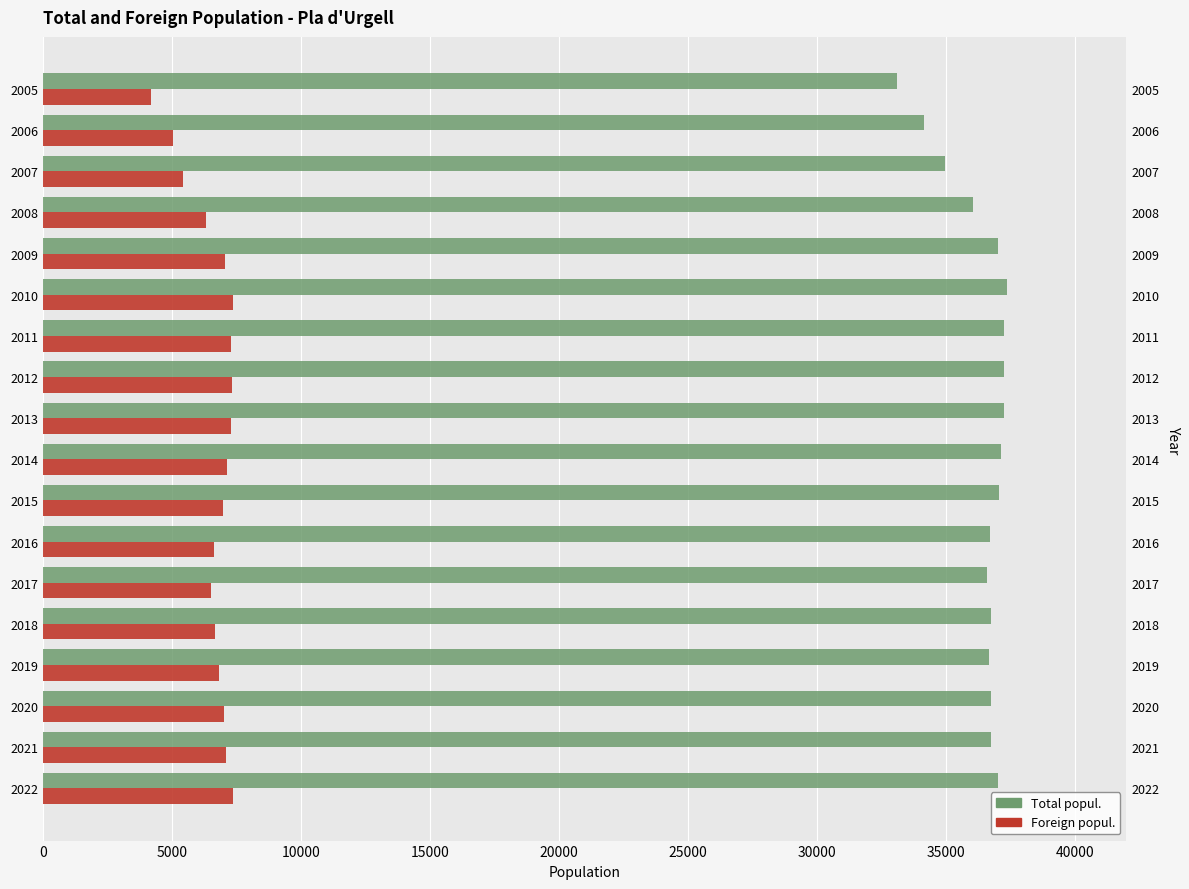

How many data points does each series have?

18